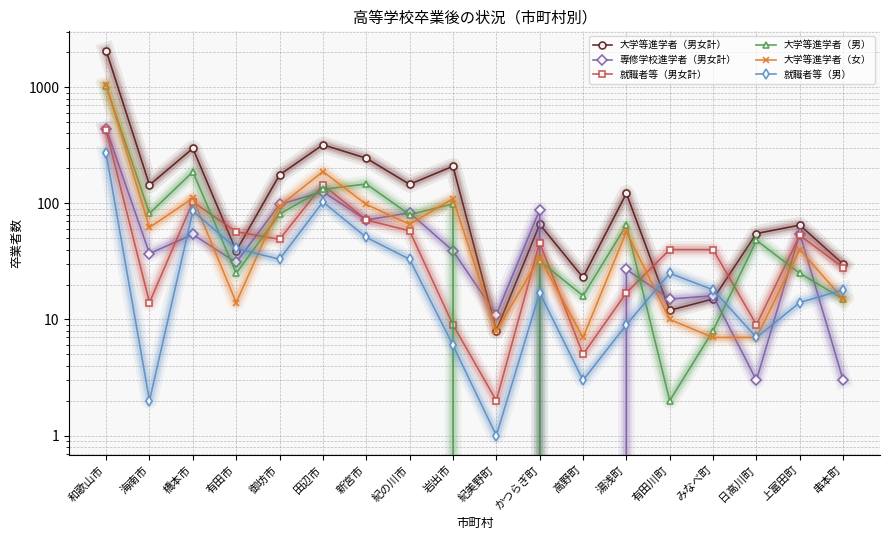

Where is 就職者等（男） nearest to the value 135?

田辺市